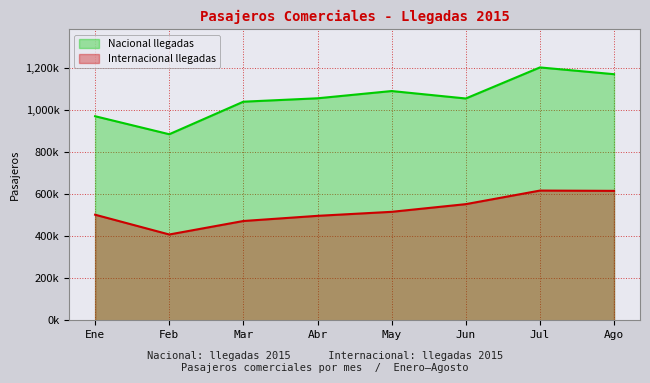

True or false: Nacional llegadas and Internacional llegadas cross at least once.

False